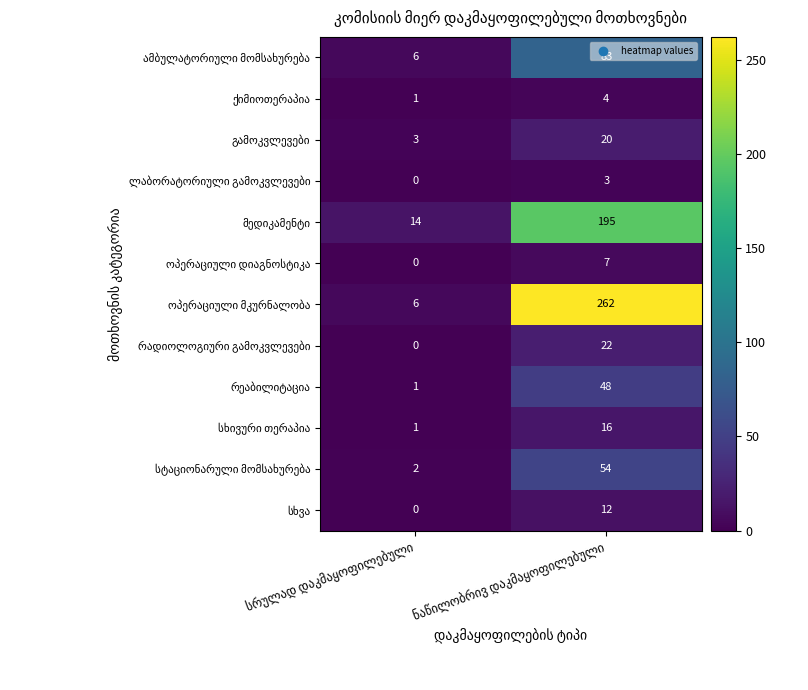

What is the maximum value shown in the chart?

262